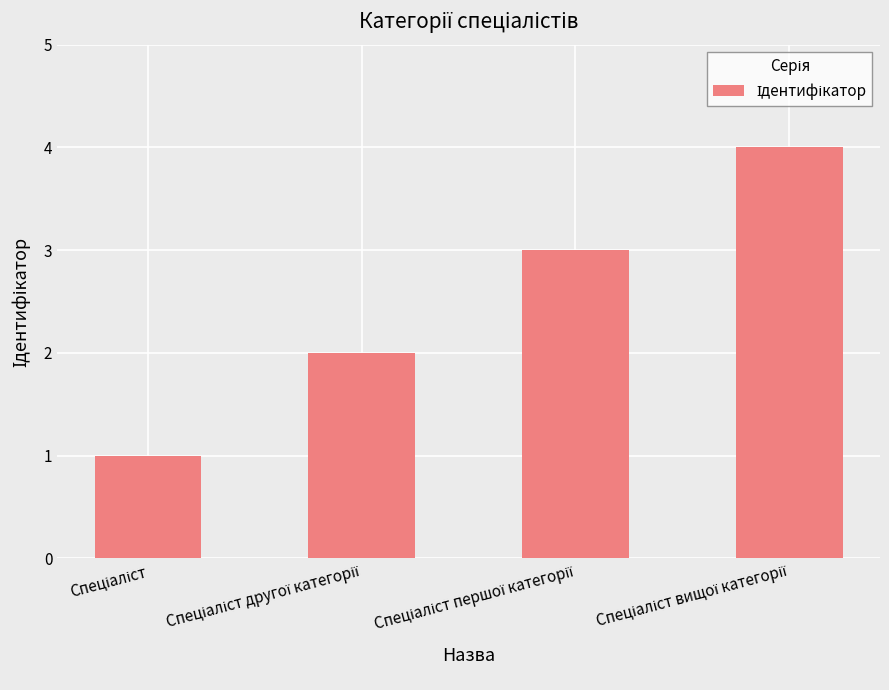

What is the sum of all values?

10